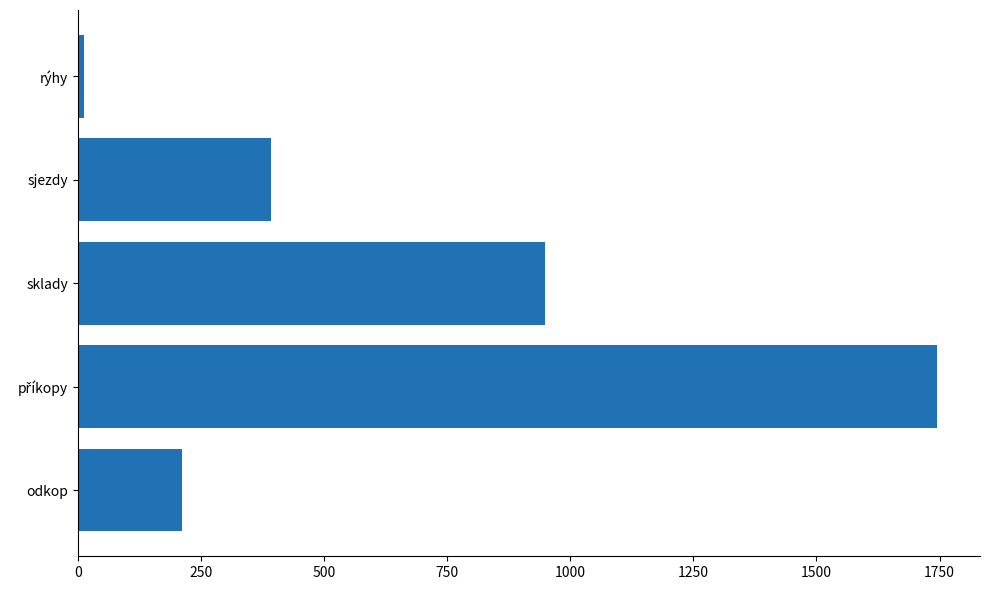

Where is the data nearest to the value 878?

sklady